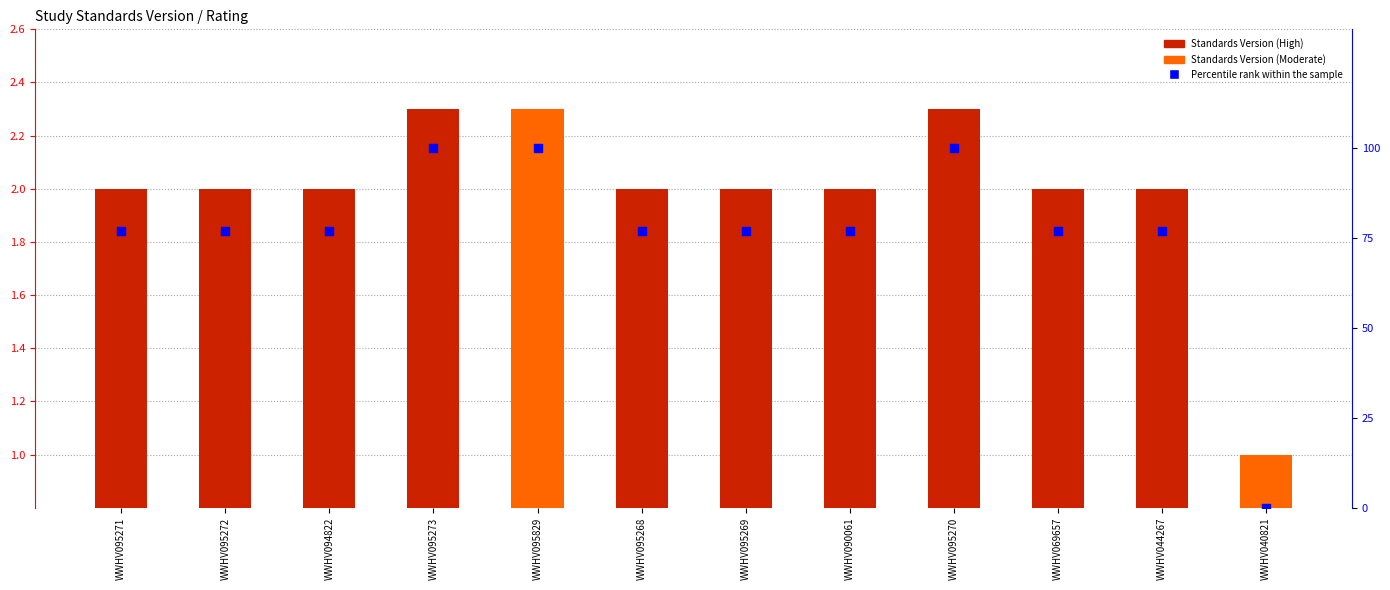

Which series reaches the maximum Y coordinate?

Percentile rank within the sample